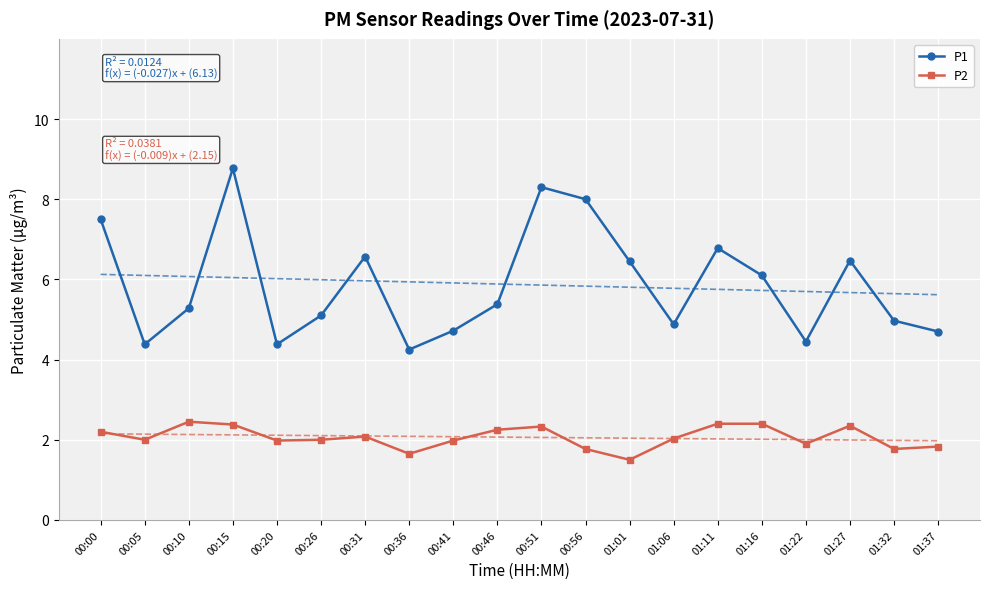

True or false: P1 has a value of 5.0 at 01:32.

True